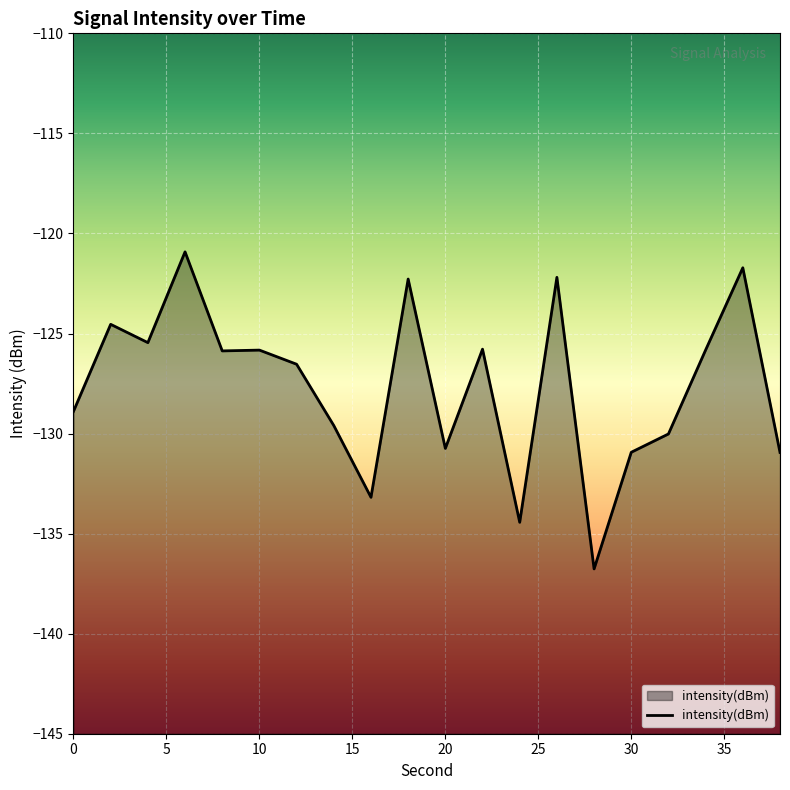

Rank the categories by value from lowest to highest.

28, 24, 16, 38, 30, 20, 32, 14, 0, 12, 8, 10, 34, 22, 4, 2, 18, 26, 36, 6